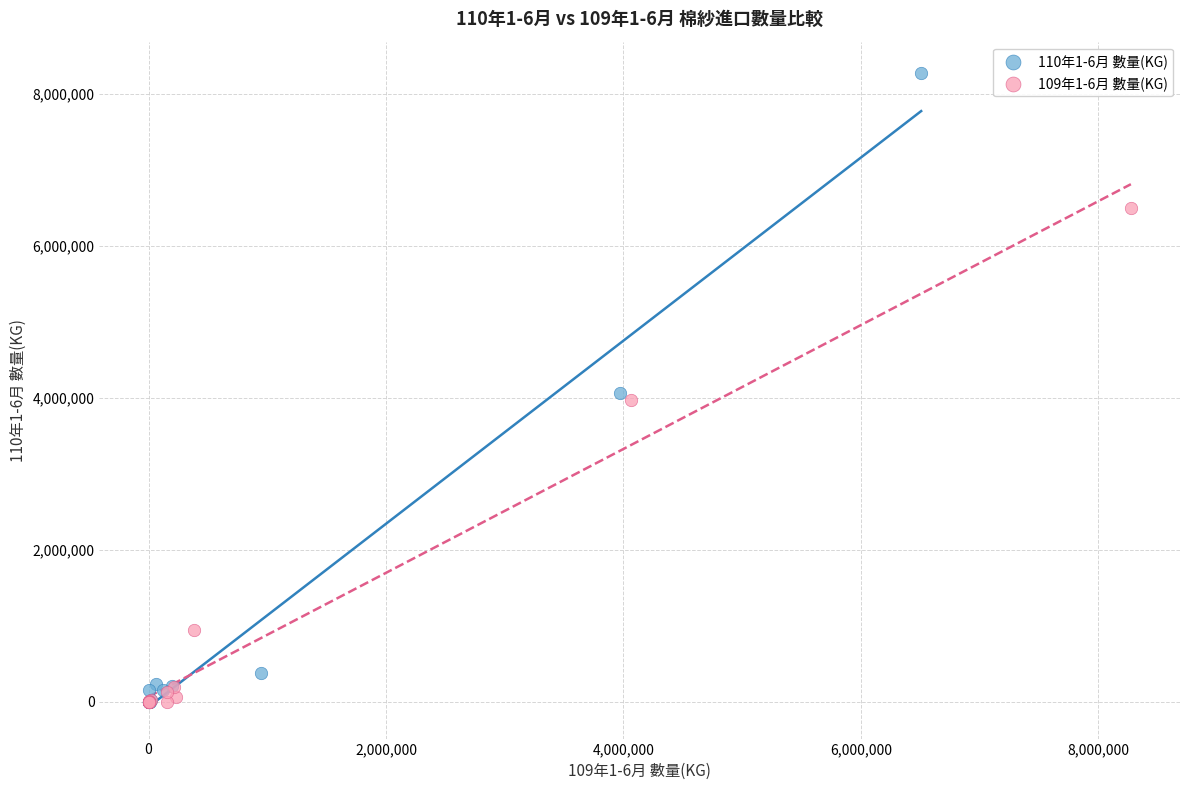

Which series reaches the maximum Y coordinate?

110年1-6月 數量(KG)